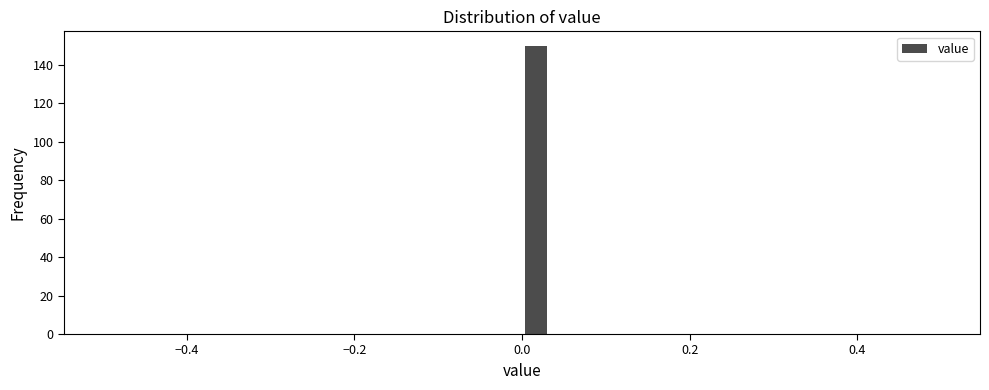

Read against the x-axis, roughly where is the centre of the tallest bar?

0.02